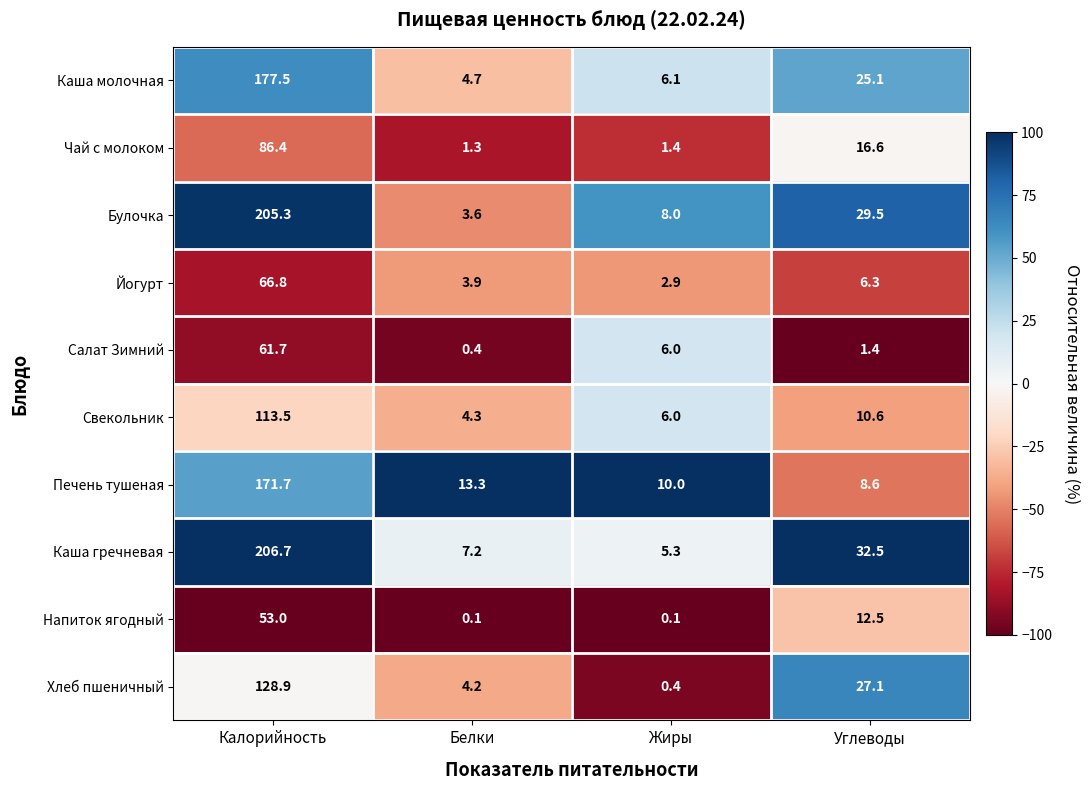

At which label is Салат Зимний closest to 31?

Жиры